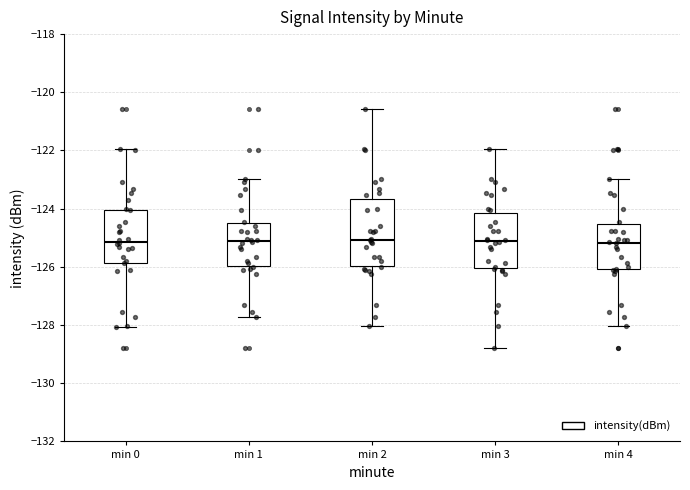

Reading left to right, read every box against the y-axis: the position of its median line, the range the box covers, and the ends of its whiskers. The values are not printed on the chart, so give them approximately, as read against the axis.

min 0: median -125.2, box -125.8 to -124.0, whiskers -128.0 to -122.0
min 1: median -125.2, box -126.0 to -124.4, whiskers -127.8 to -123.0
min 2: median -125.0, box -126.0 to -123.6, whiskers -128.0 to -120.6
min 3: median -125.2, box -126.0 to -124.2, whiskers -128.8 to -122.0
min 4: median -125.2, box -126.0 to -124.6, whiskers -128.0 to -123.0